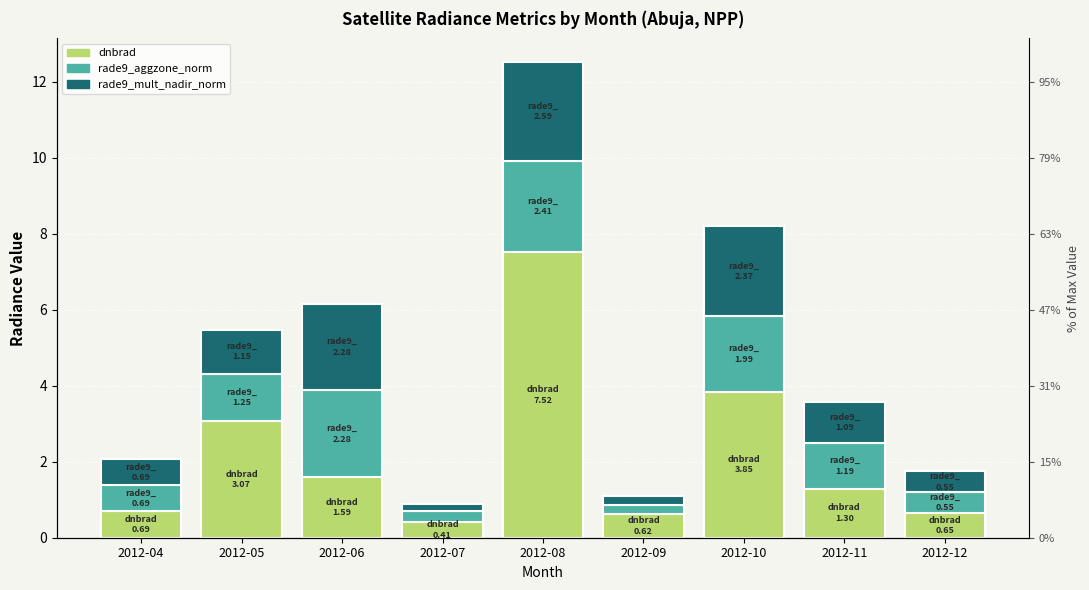

Between 2012-04 and 2012-06, which series saw the biggest shift?

rade9_aggzone_norm